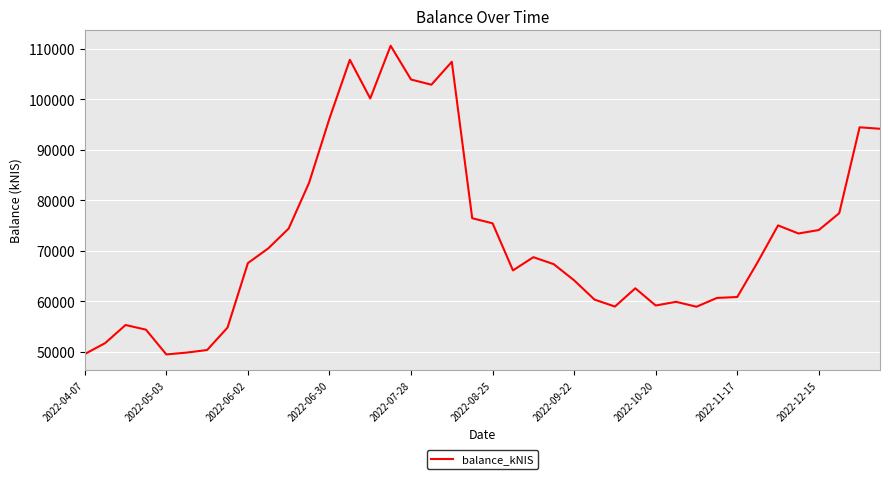

What is the smallest value displayed?

49506.1